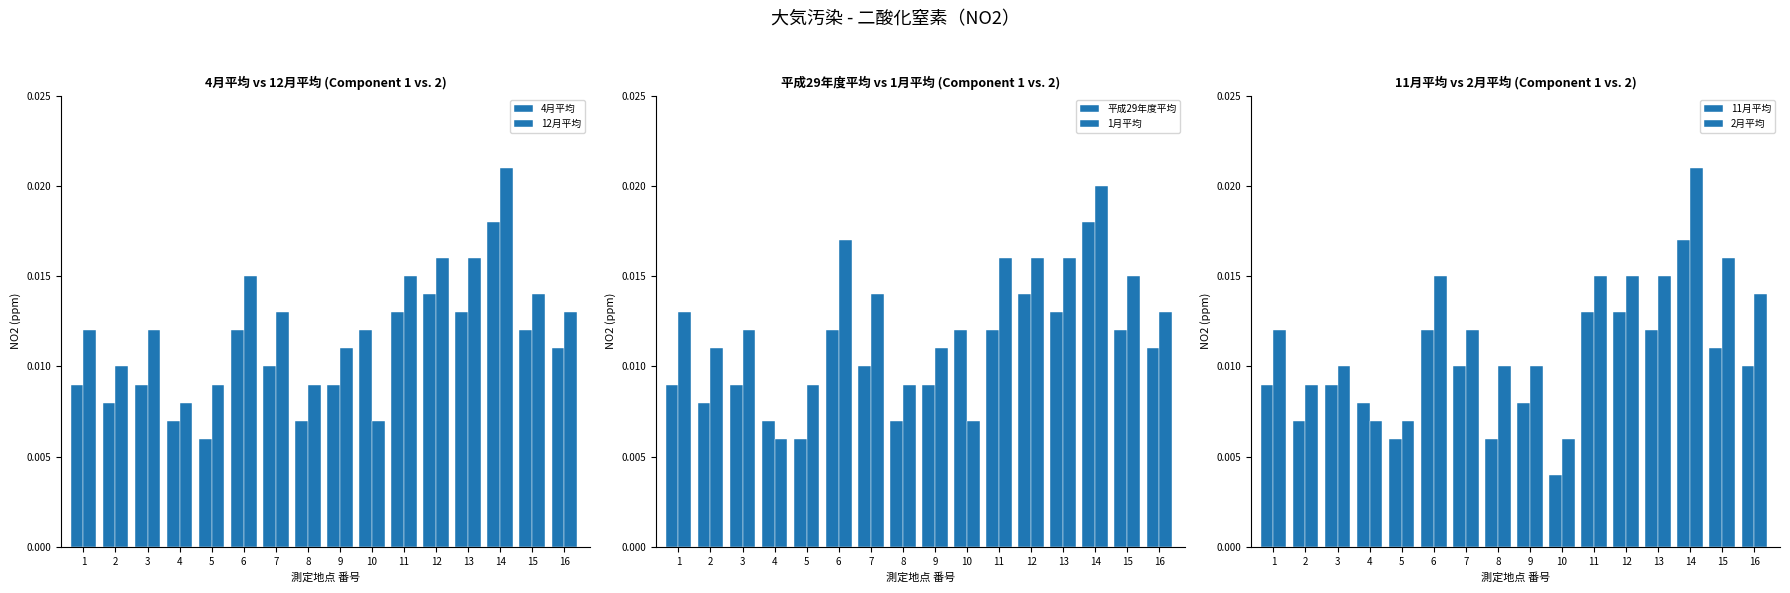

Reading left to right, what are all the values shown in this chart?

4月平均: 1=0.0	2=0.0	3=0.0	4=0.0	5=0.0	6=0.0	7=0.0	8=0.0	9=0.0	10=0.0	11=0.0	12=0.0	13=0.0	14=0.0	15=0.0	16=0.0
12月平均: 1=0.0	2=0.0	3=0.0	4=0.0	5=0.0	6=0.0	7=0.0	8=0.0	9=0.0	10=0.0	11=0.0	12=0.0	13=0.0	14=0.0	15=0.0	16=0.0
平成29年度平均: 1=0.0	2=0.0	3=0.0	4=0.0	5=0.0	6=0.0	7=0.0	8=0.0	9=0.0	10=0.0	11=0.0	12=0.0	13=0.0	14=0.0	15=0.0	16=0.0
1月平均: 1=0.0	2=0.0	3=0.0	4=0.0	5=0.0	6=0.0	7=0.0	8=0.0	9=0.0	10=0.0	11=0.0	12=0.0	13=0.0	14=0.0	15=0.0	16=0.0
11月平均: 1=0.0	2=0.0	3=0.0	4=0.0	5=0.0	6=0.0	7=0.0	8=0.0	9=0.0	10=0.0	11=0.0	12=0.0	13=0.0	14=0.0	15=0.0	16=0.0
2月平均: 1=0.0	2=0.0	3=0.0	4=0.0	5=0.0	6=0.0	7=0.0	8=0.0	9=0.0	10=0.0	11=0.0	12=0.0	13=0.0	14=0.0	15=0.0	16=0.0